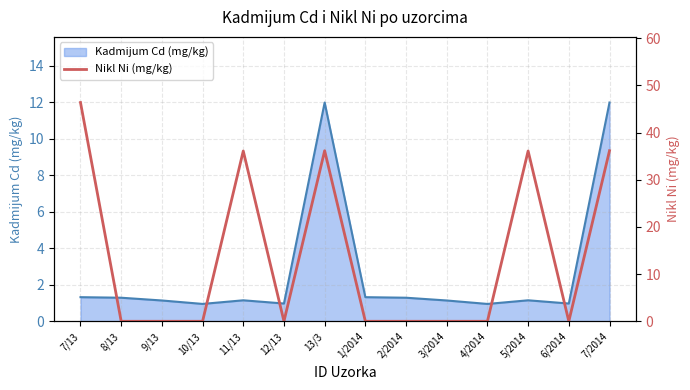

What is the label of the 12th point from the left?

5/2014